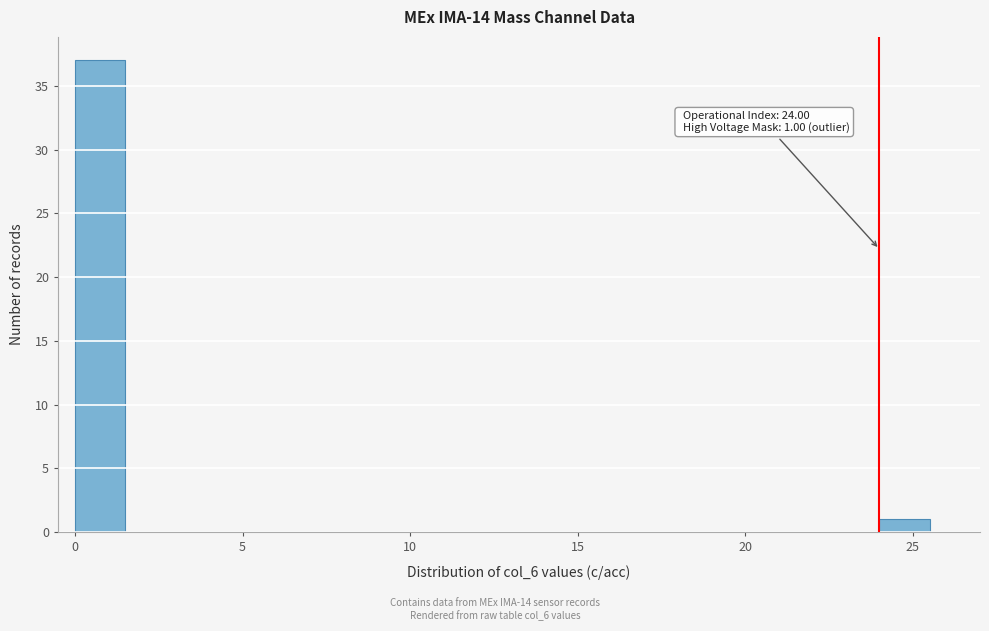

Read against the x-axis, roughly where is the centre of the tallest bar?

1.0